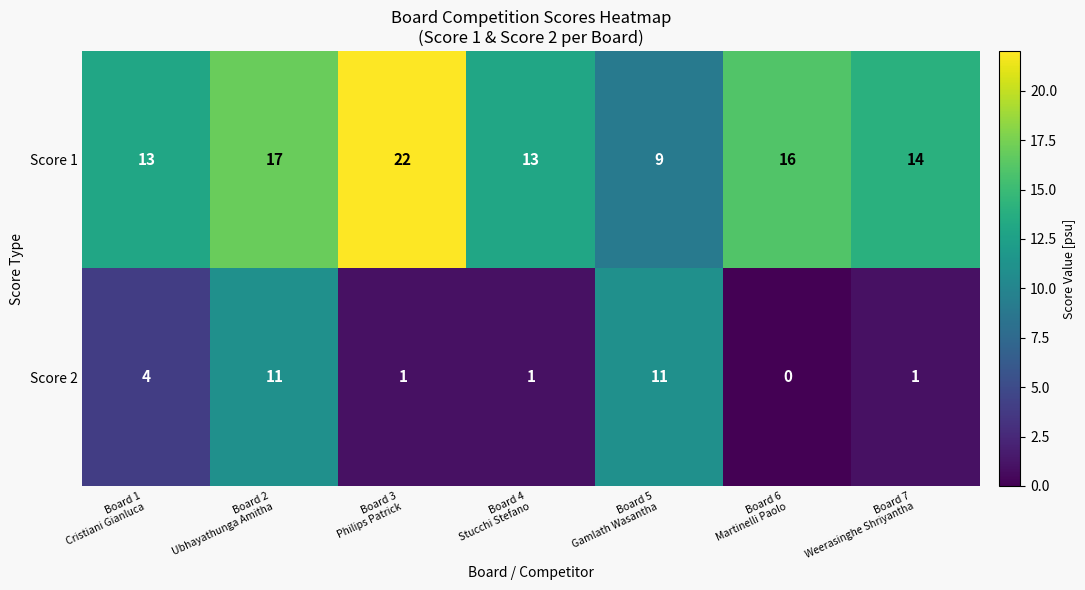

What is the difference between the maximum and second lowest values in the Score 2 series?

10